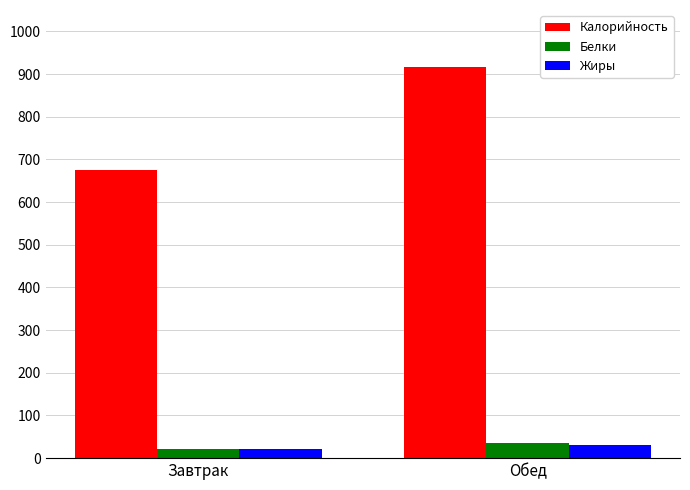

The Белки series shows 22.5 at Завтрак. True or false?

True